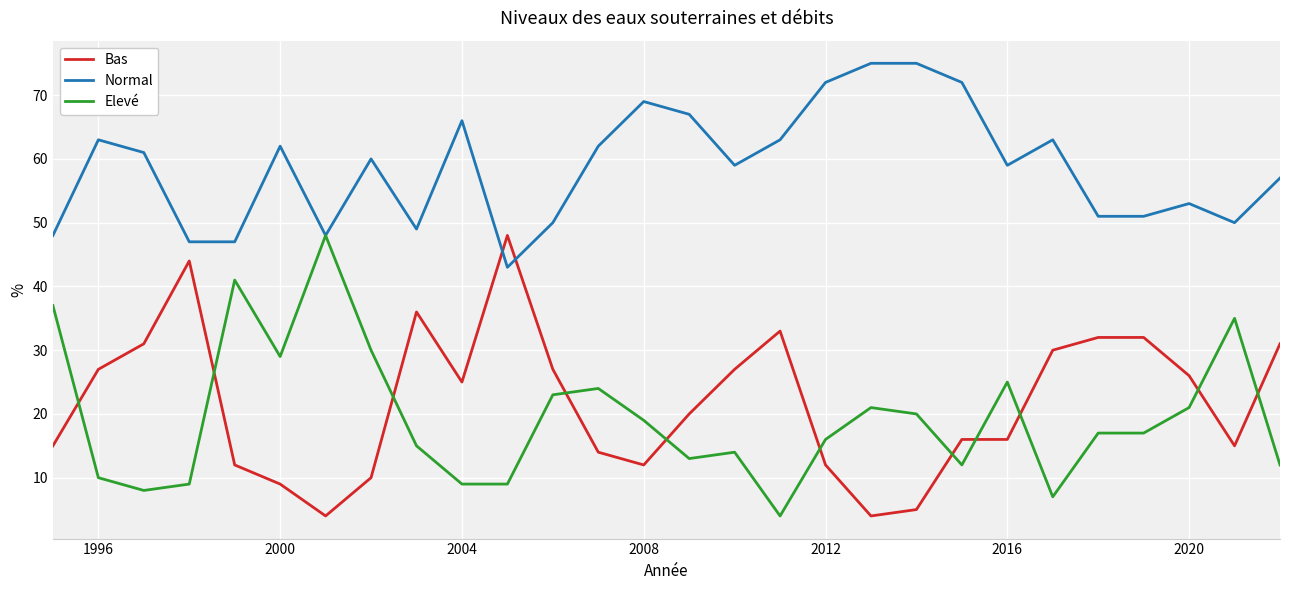

How many lines are shown in the chart?

3